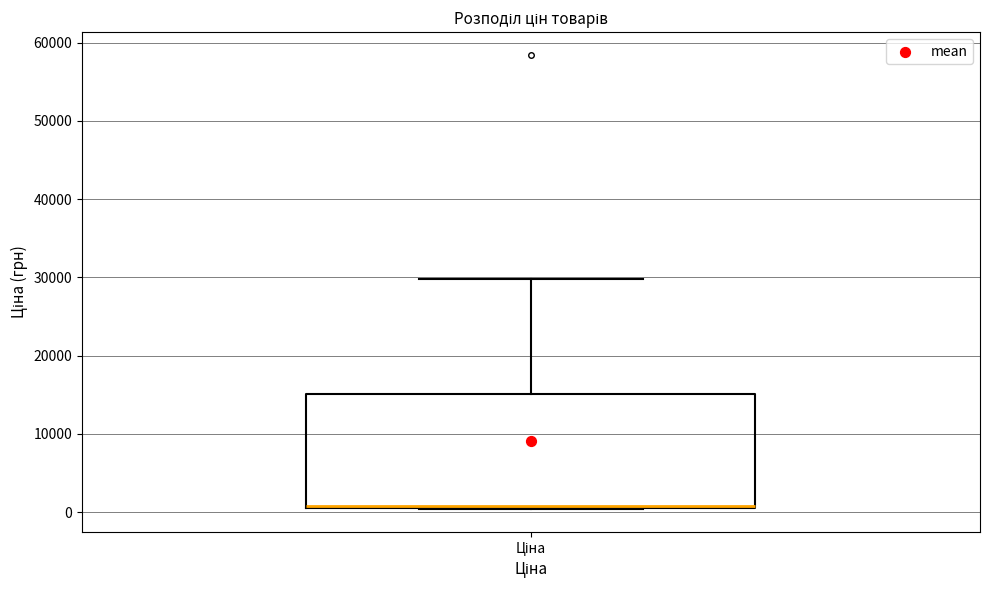

Transcribe this box plot: give where the median line is, the range the box spans, and where the two whiskers end, as read against the y-axis. The values are not printed on the chart, so give them approximately, as read against the axis.

median 1000 (drawn on the box's lower edge), box 1000 to 15000, whiskers 0 to 30000